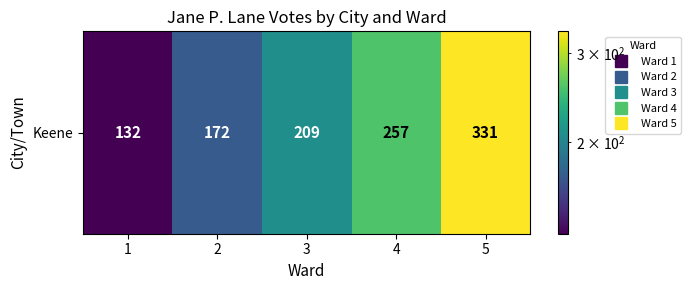

Between 4 and 5, which is larger?

5